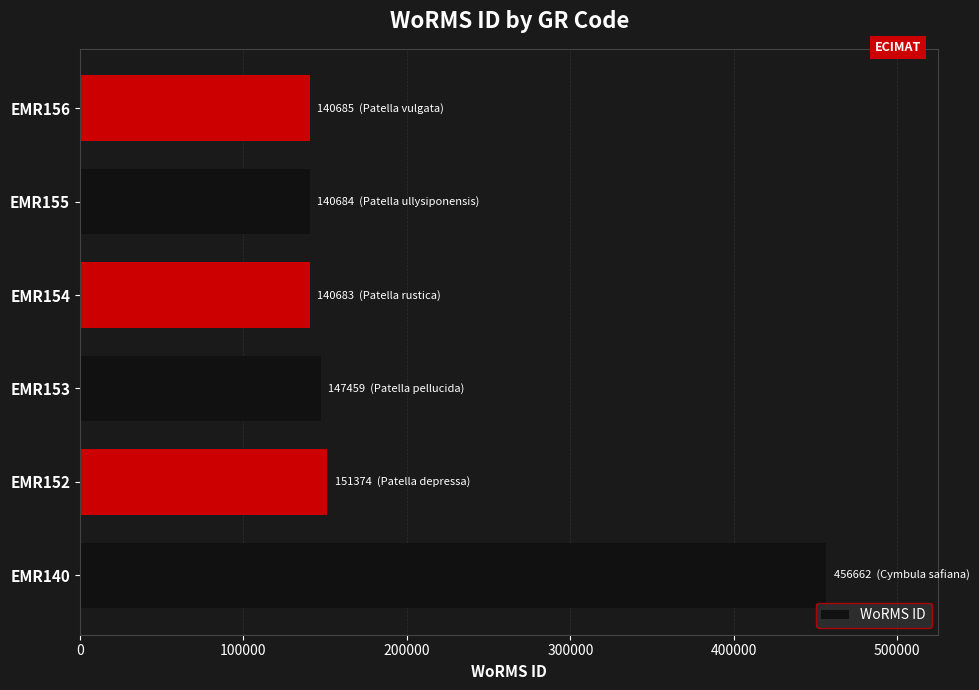

Approximately how many times larger is the value at EMR156 compared to EMR140?

0.3